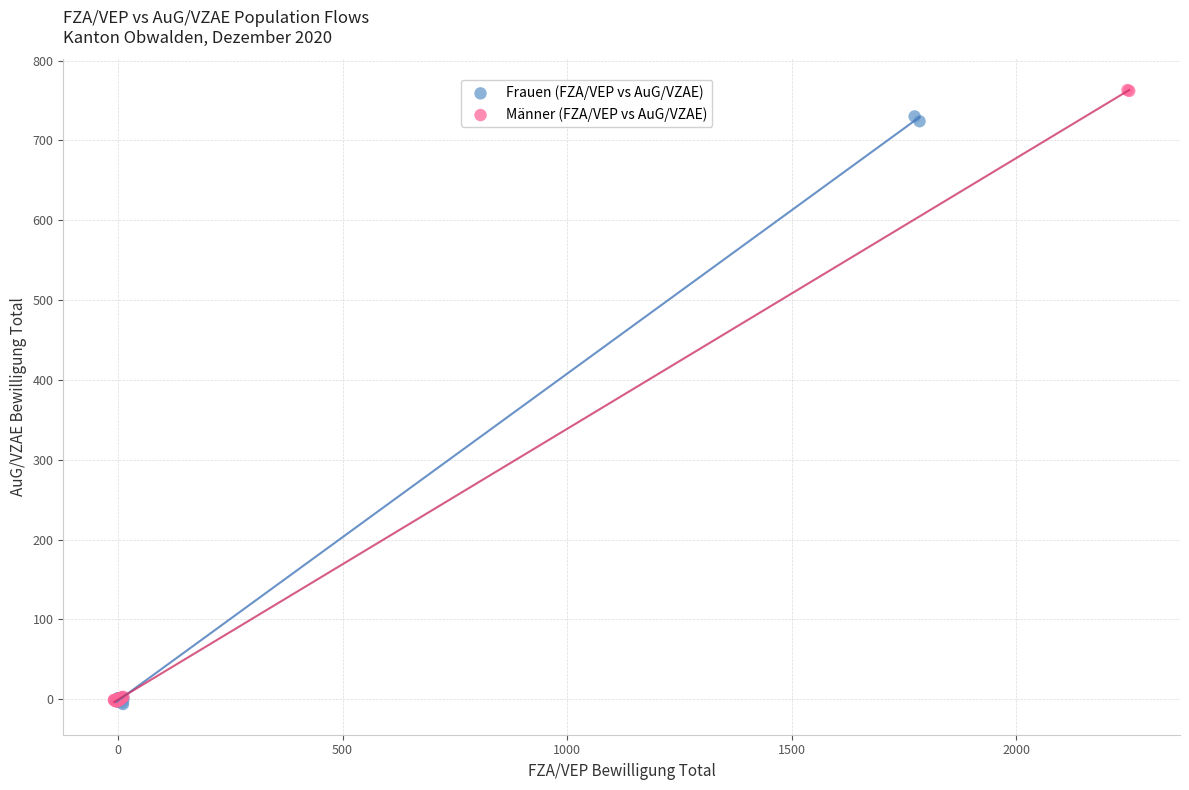

Which series has the largest Y range (max minus min)?

Männer (FZA/VEP vs AuG/VZAE)